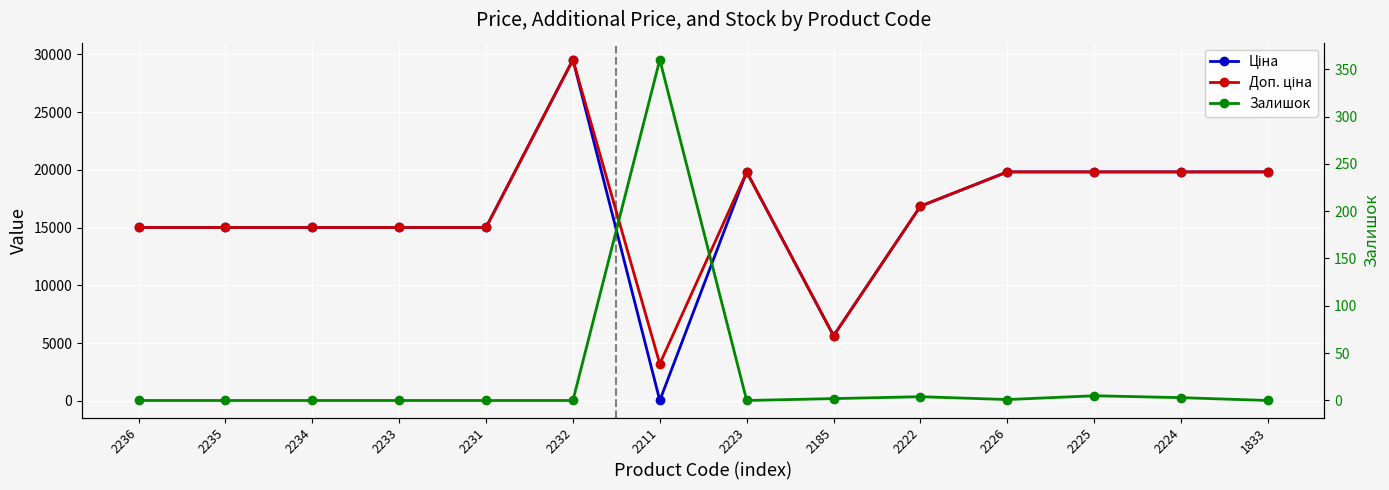

At 2234, list the series in order from smallest to largest.

Залишок, Ціна, Доп. ціна